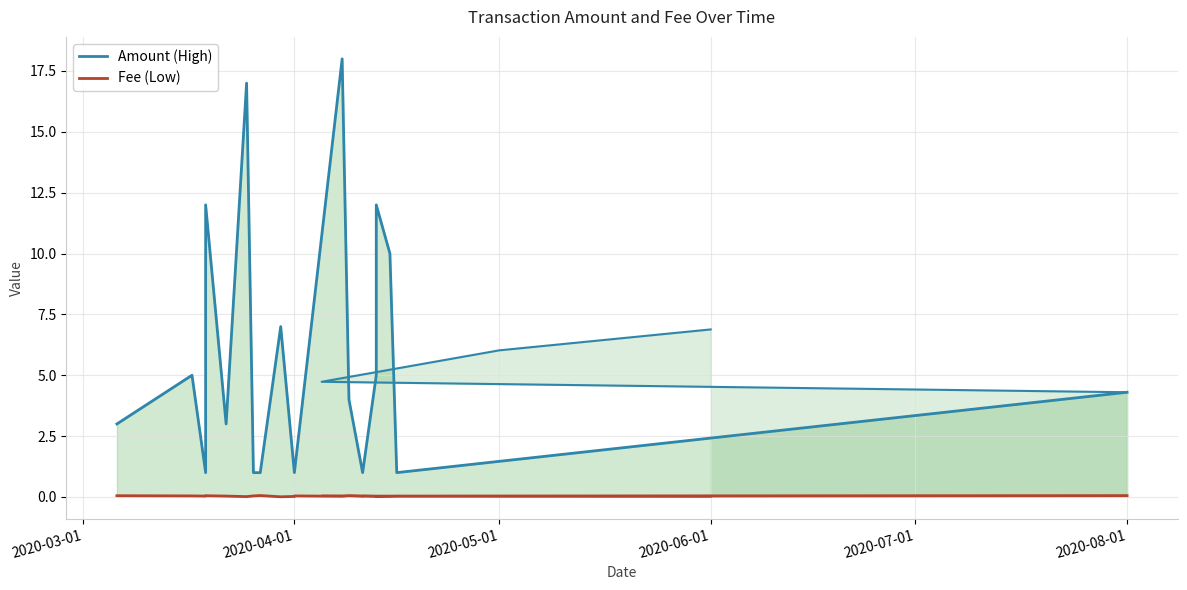

At how many categories does at least one series exceed 13?

2